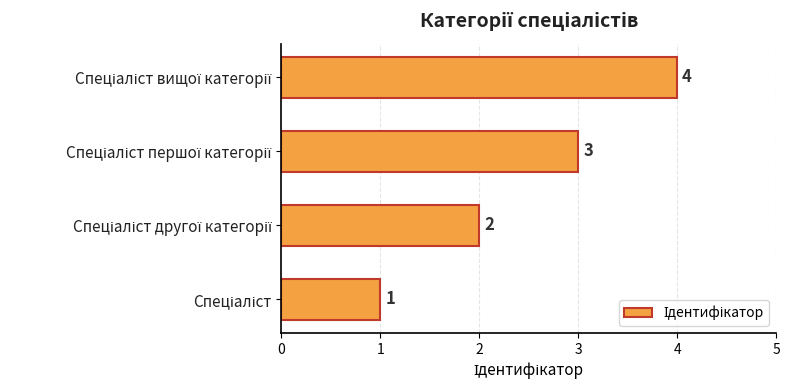

How many values are between 2 and 4?

3